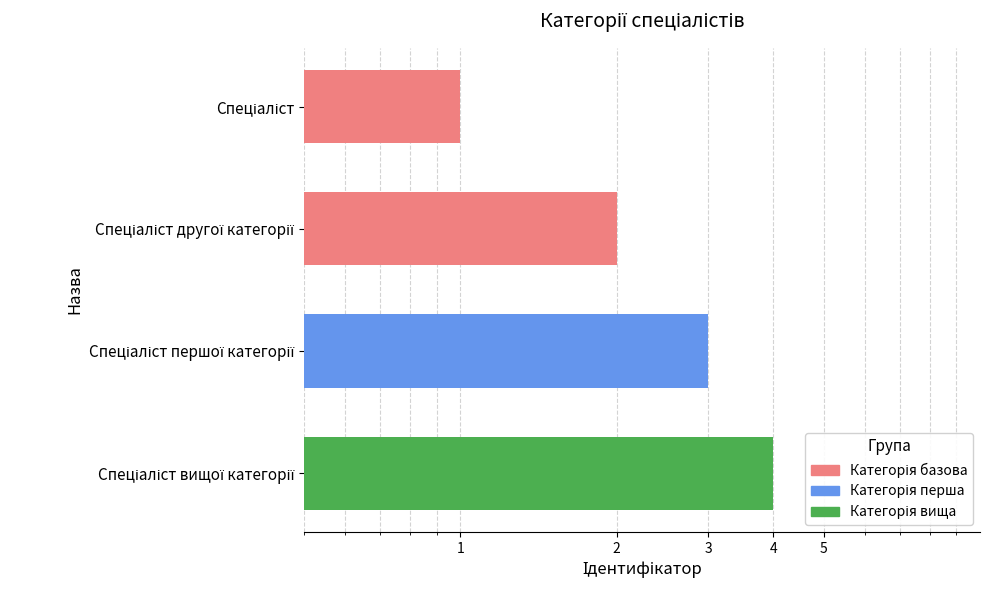

What is the value of the 1st bar from the left?

1